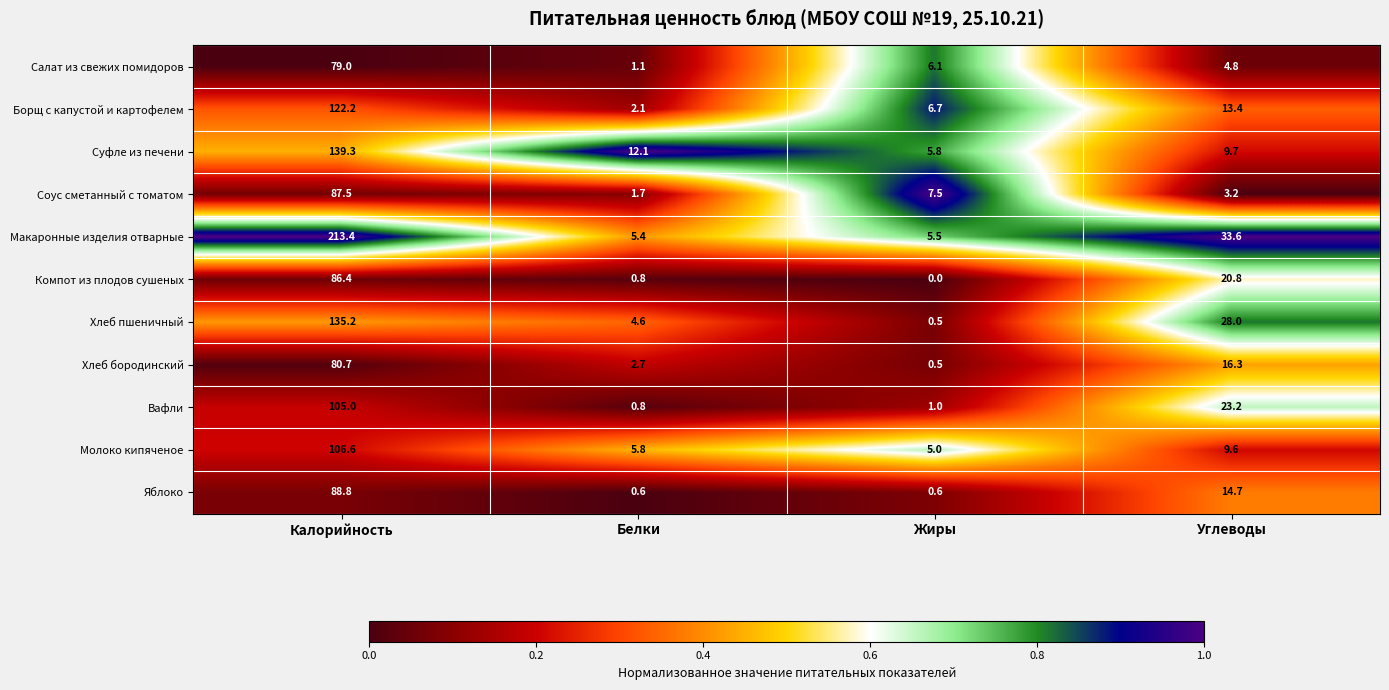

Which series has the widest spread of values?

Макаронные изделия отварные